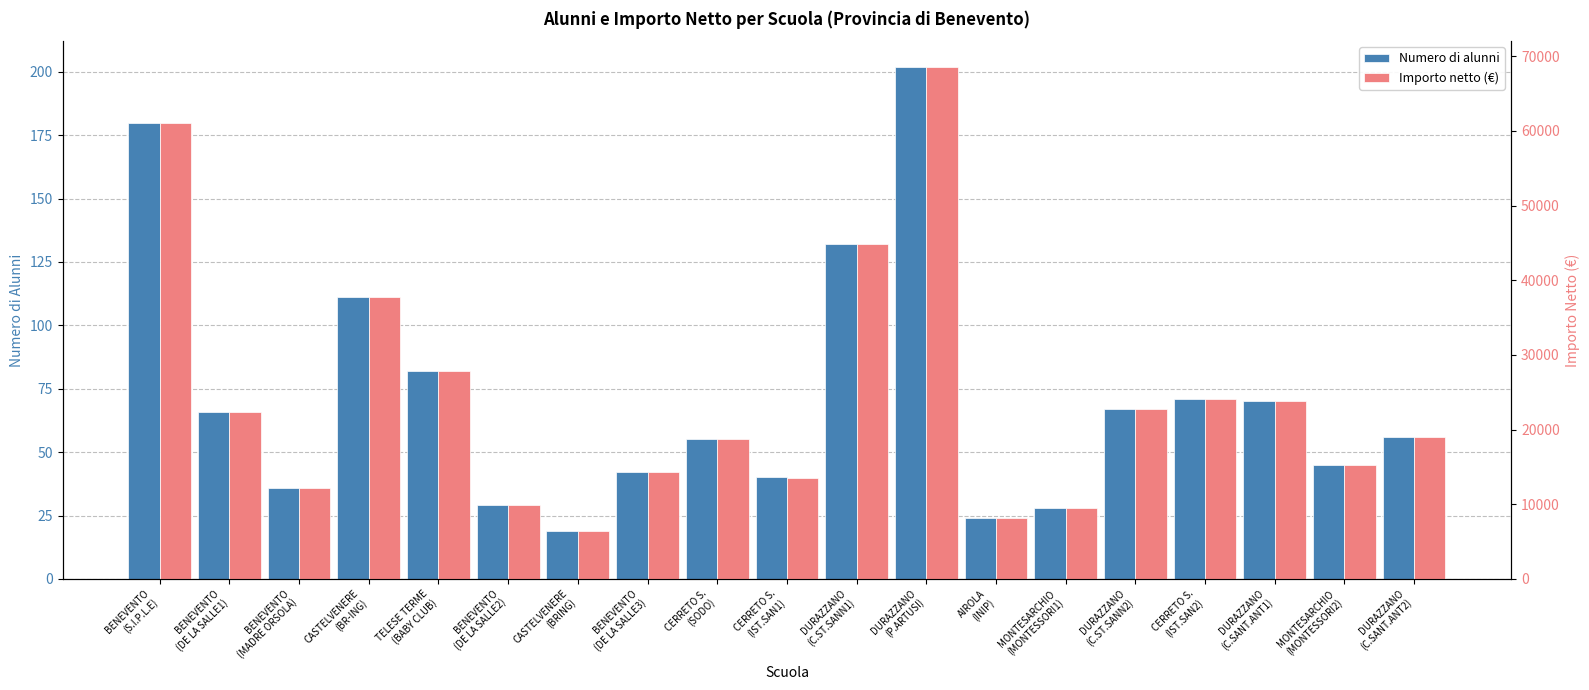

What is the approximate value of Importo netto (€) at BENEVENTO
(MADRE ORSOLA)?

12221.5